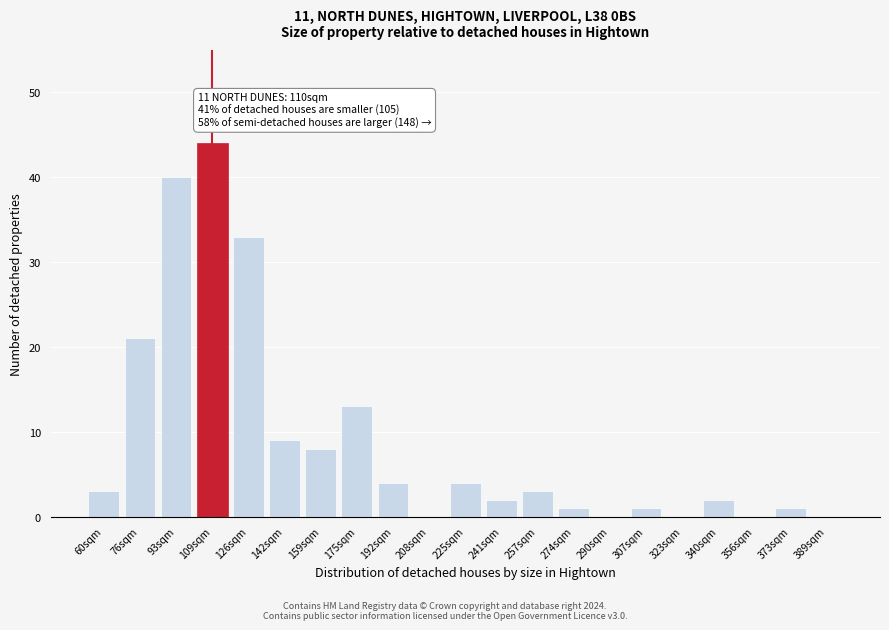

Reading right to left, transcribe all the data shown in this chart.

389sqm=0	373sqm=1	356sqm=0	340sqm=2	323sqm=0	307sqm=1	290sqm=0	274sqm=1	257sqm=3	241sqm=2	225sqm=4	208sqm=0	192sqm=4	175sqm=13	159sqm=8	142sqm=9	126sqm=33	109sqm=44	93sqm=40	76sqm=21	60sqm=3